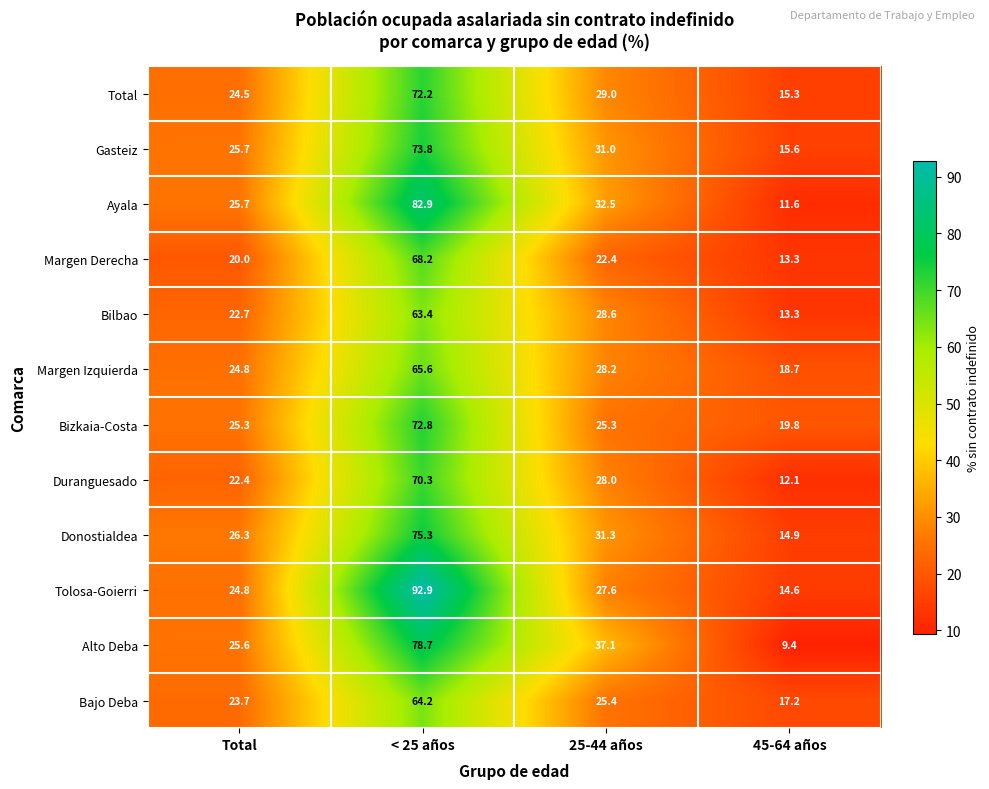

Where is Bilbao nearest to the value 38?

25-44 años